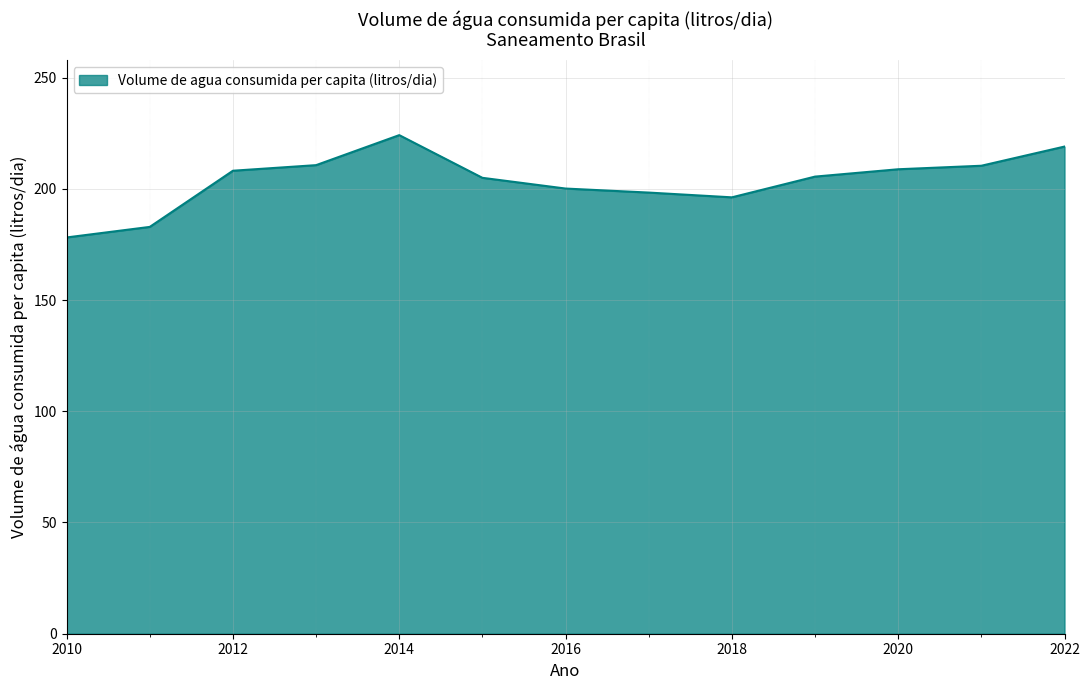

What is the smallest value displayed?

178.1